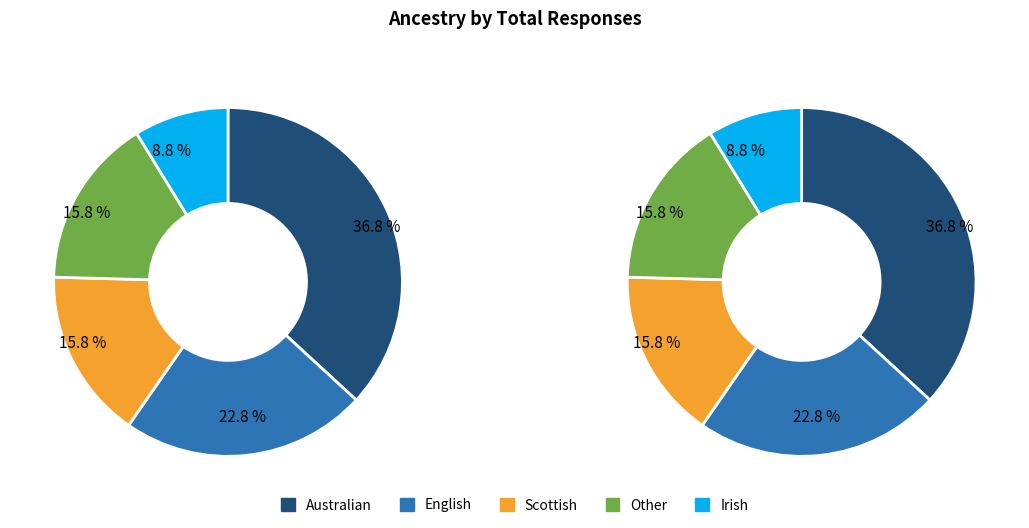

Do English and Irish together represent more than half of the pie?

No